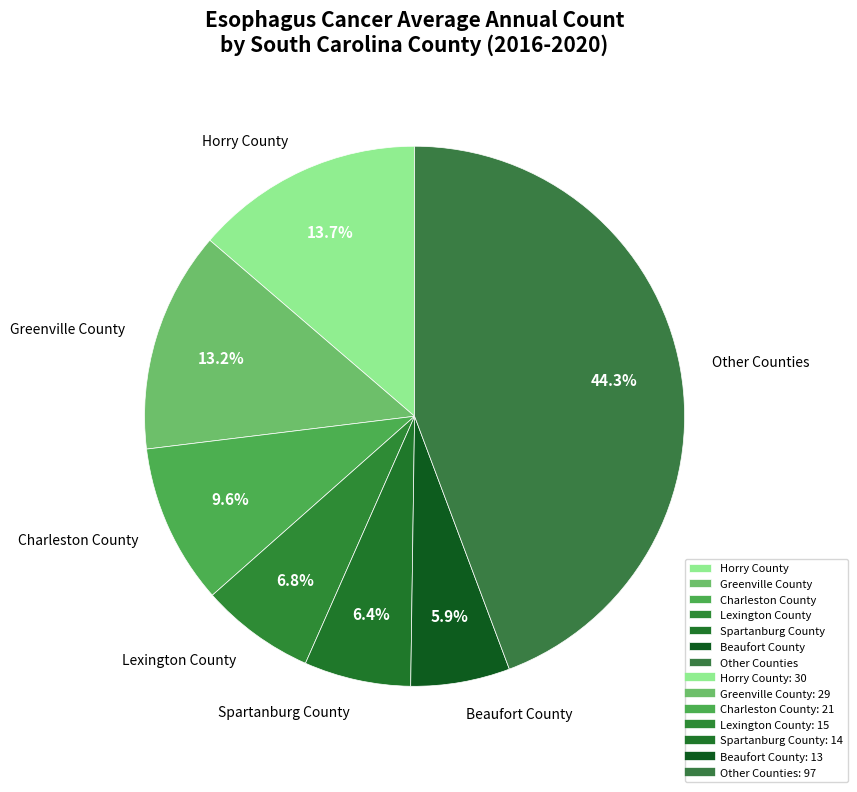

What is the largest slice in the pie chart?

Other Counties